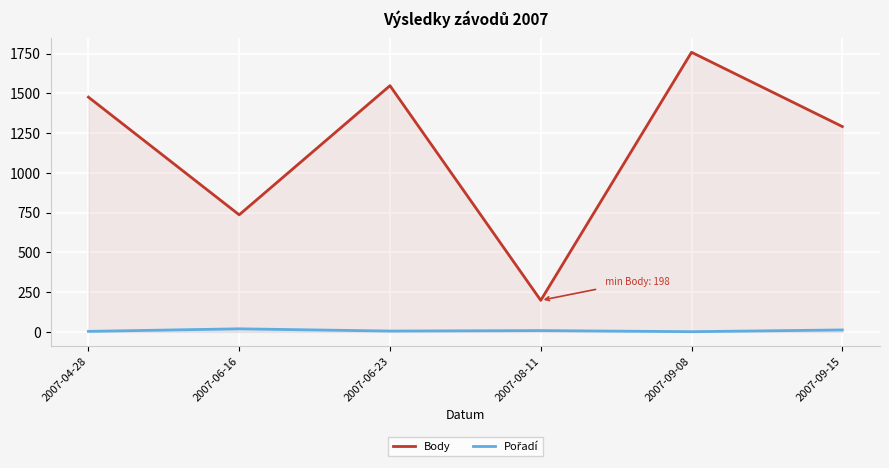

What is the sum of the Body values at 2007-09-15 and 2007-06-23?

2839